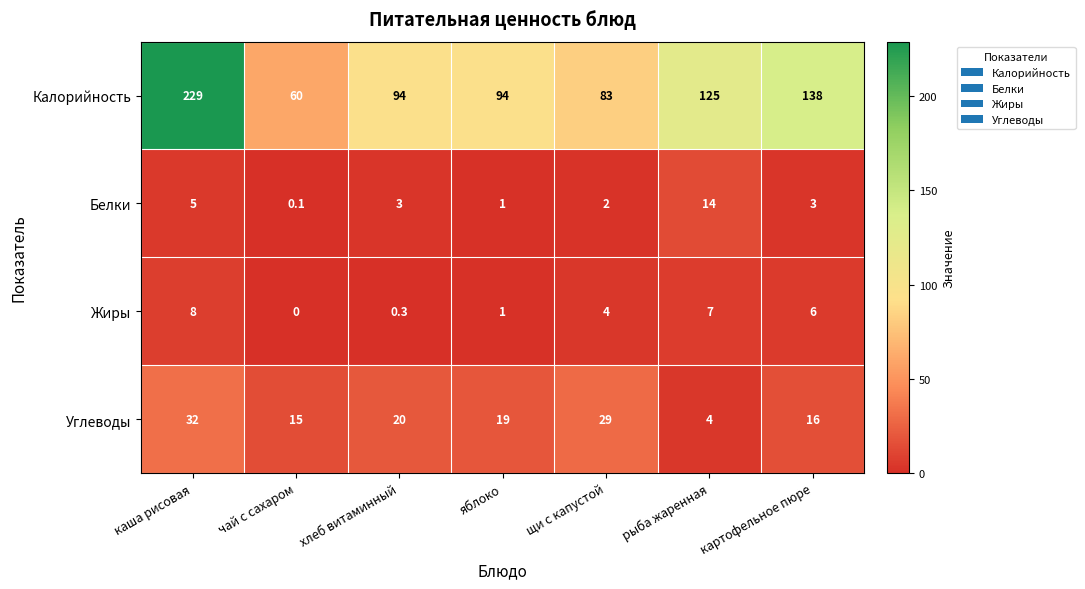

Which series has the largest range (max minus min)?

Калорийность